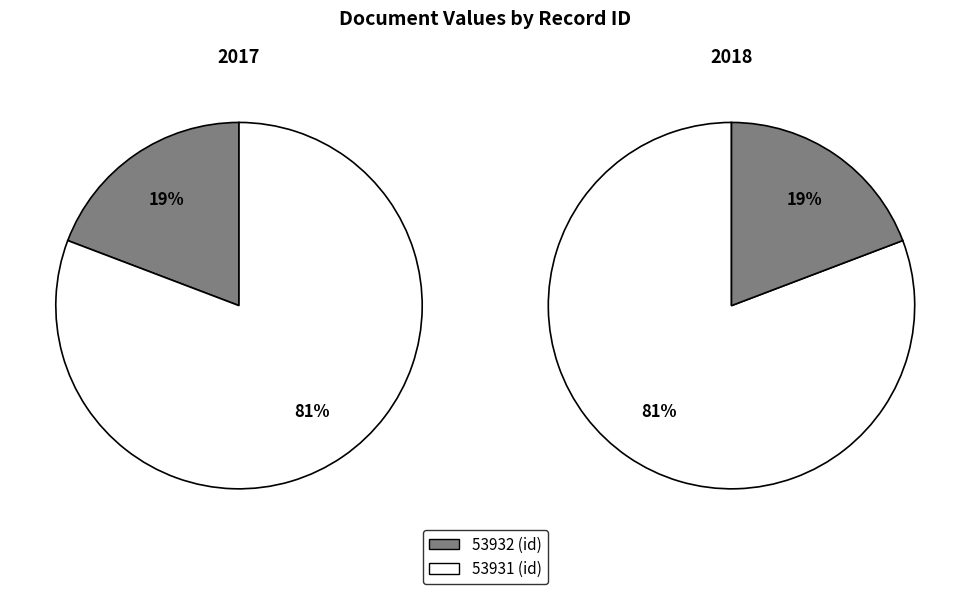

Does 53931 represent more than half of the total?

Yes